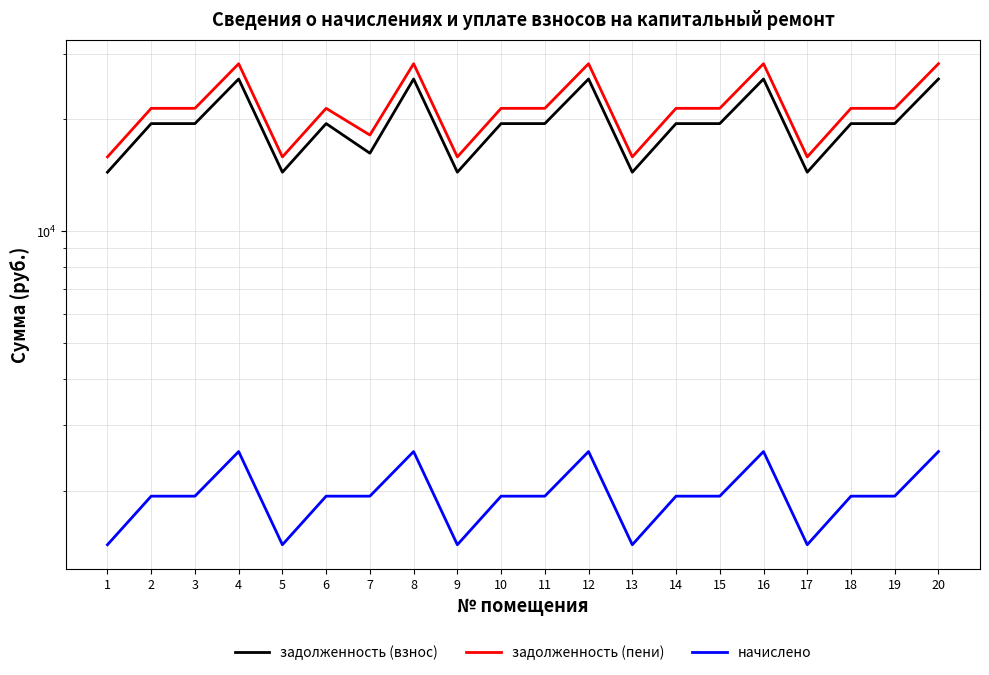

What is the maximum value shown in the chart?

28245.0